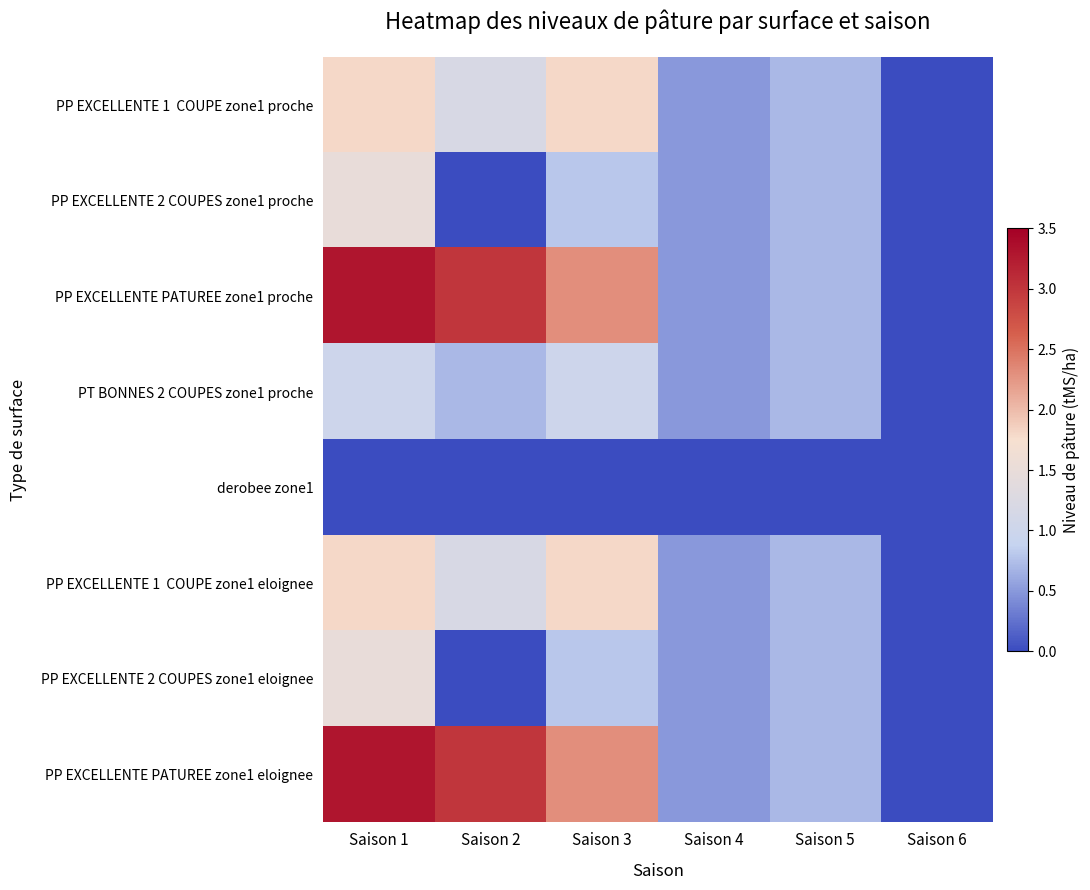

What is the total value across all series at Saison 5?

4.9